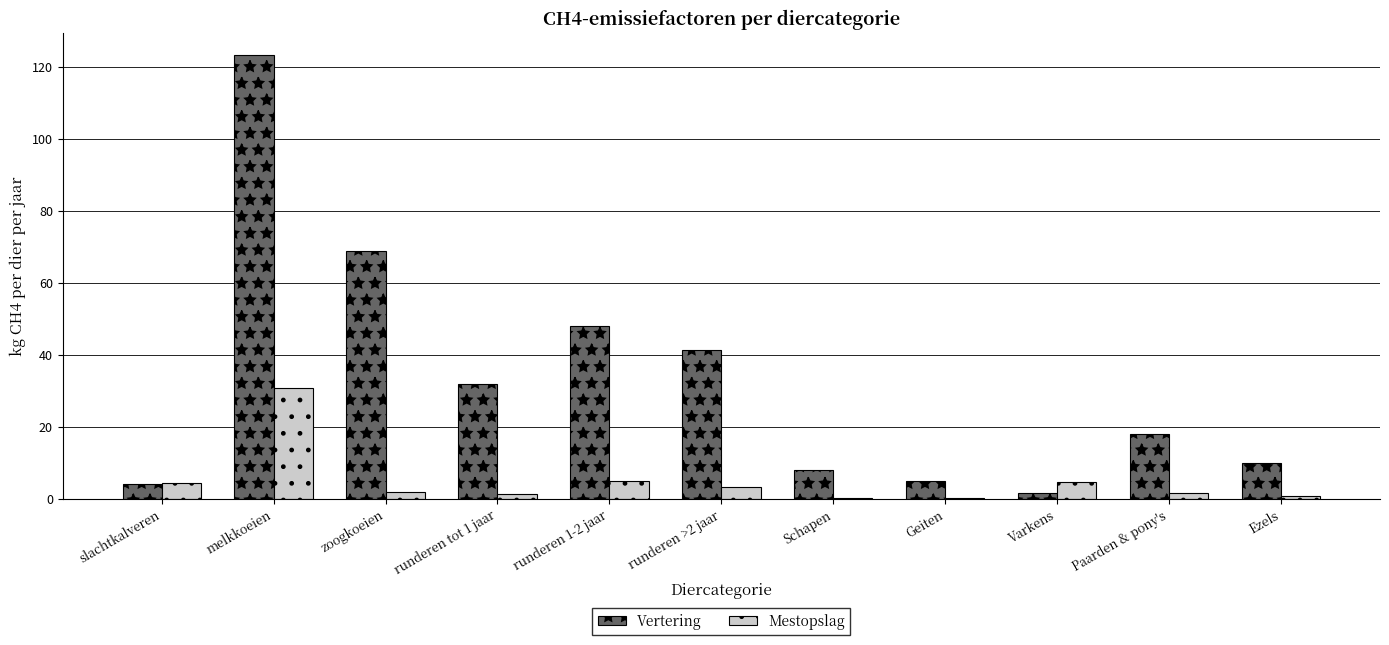

Is it true that Mestopslag equals 42.6 at melkkoeien?

False